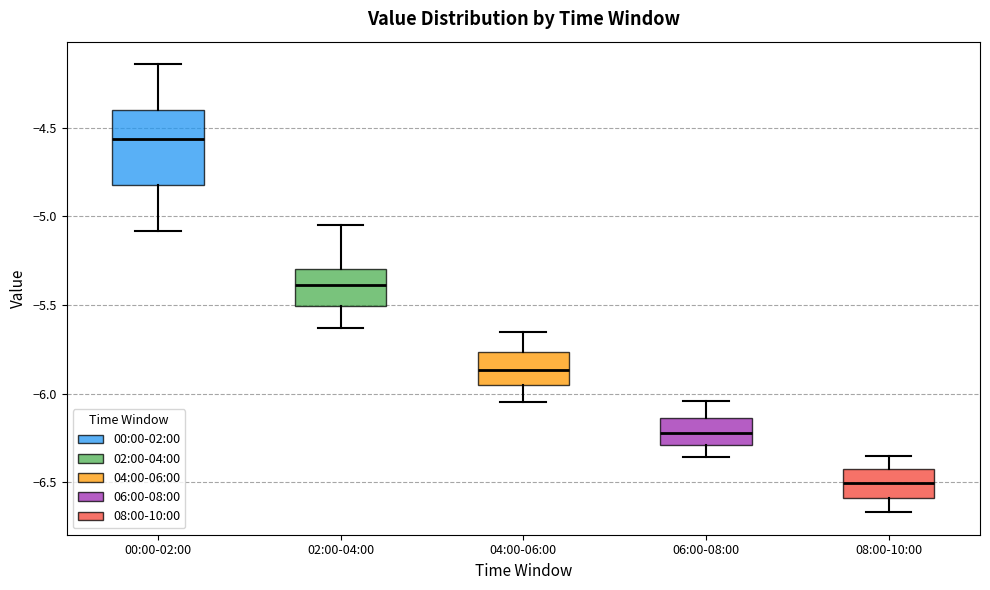

Which box's median line is the highest?

00:00-02:00